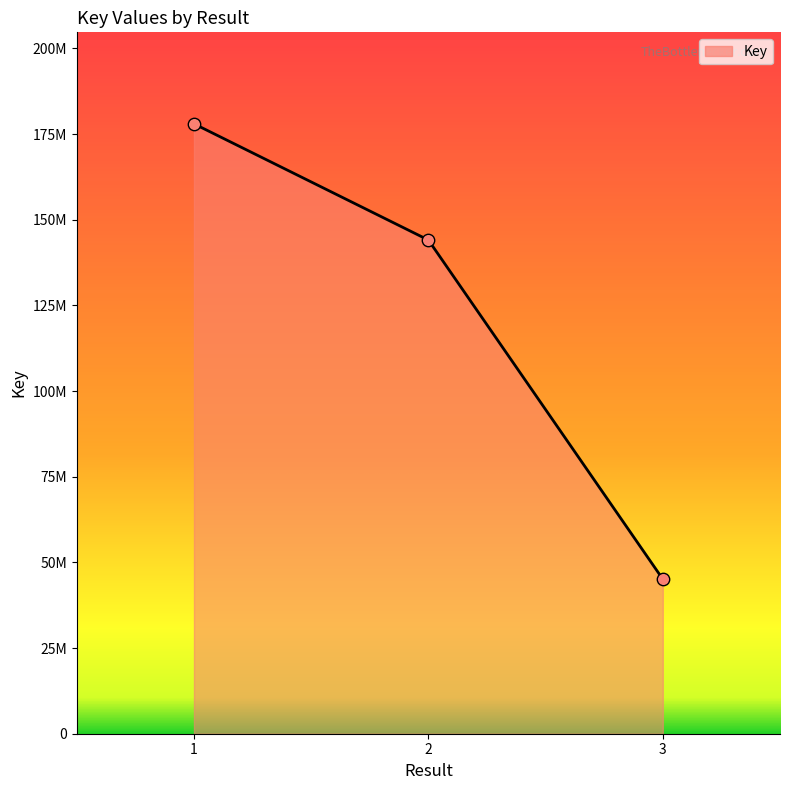

What is the change in value from 1 to 2?

-33918316